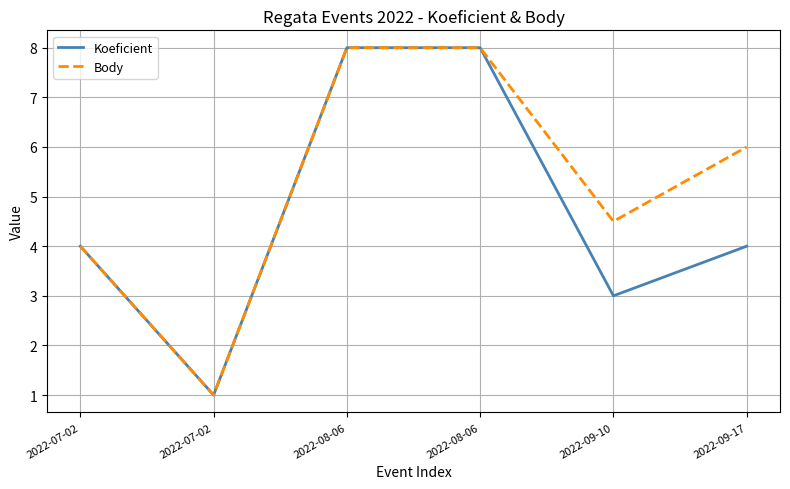

Does the chart display data point markers on the line(s)?

No